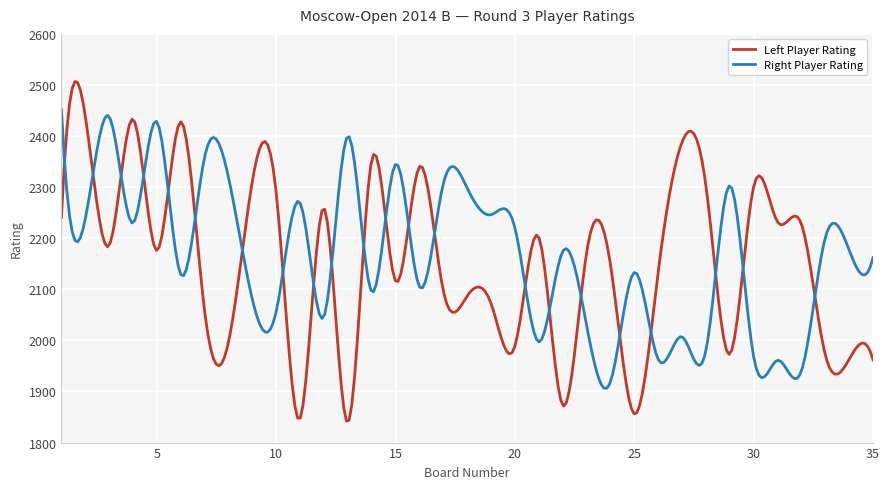

What is the greatest value displayed?

2506.8